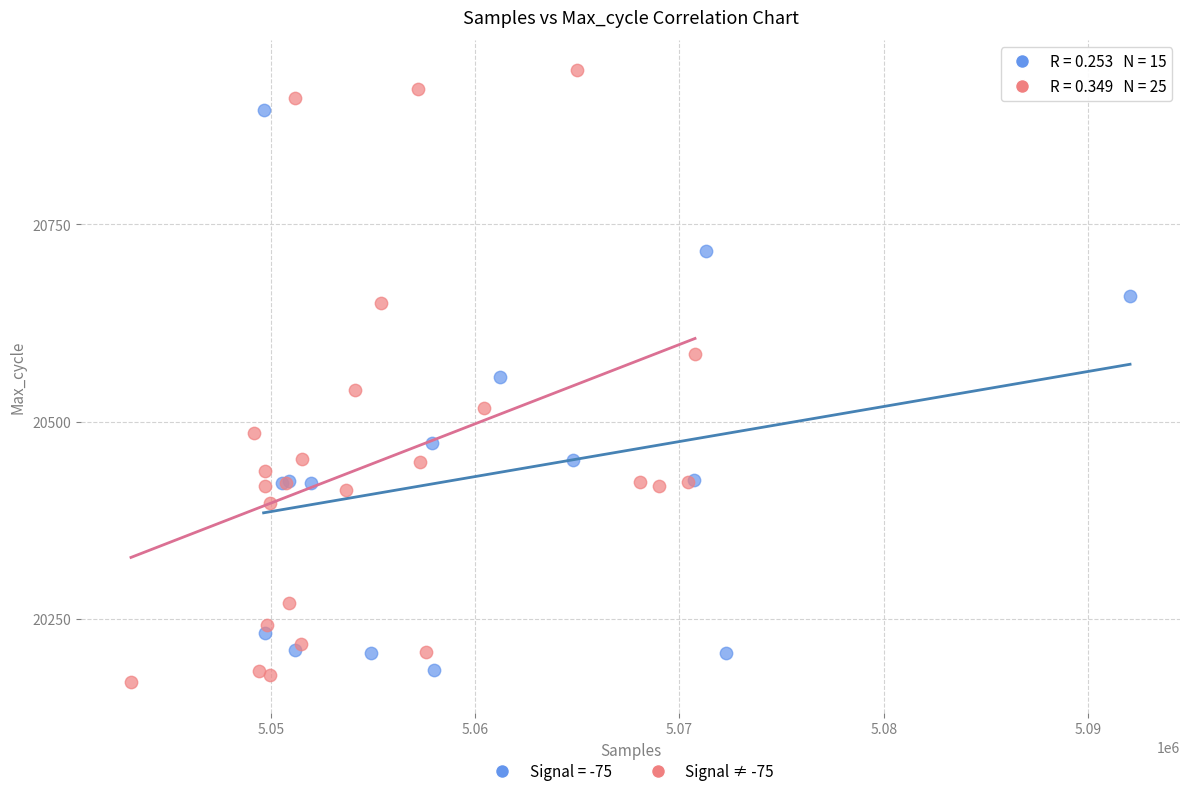

Which series has the widest spread of Y values?

Signal ≠ -75